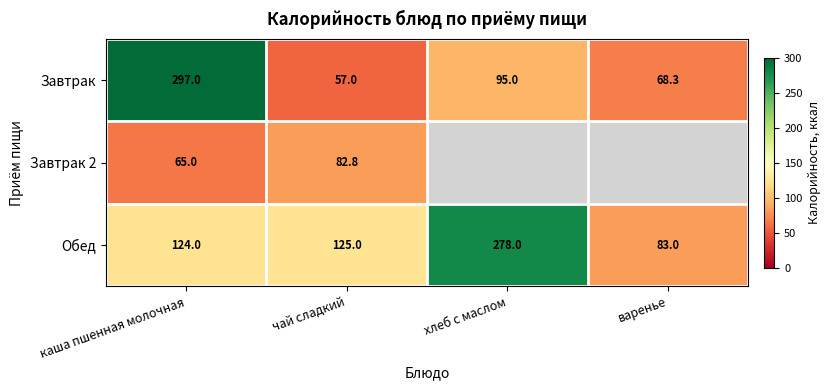

Rank the series at каша пшенная молочная from highest to lowest value.

Завтрак, Обед, Завтрак 2